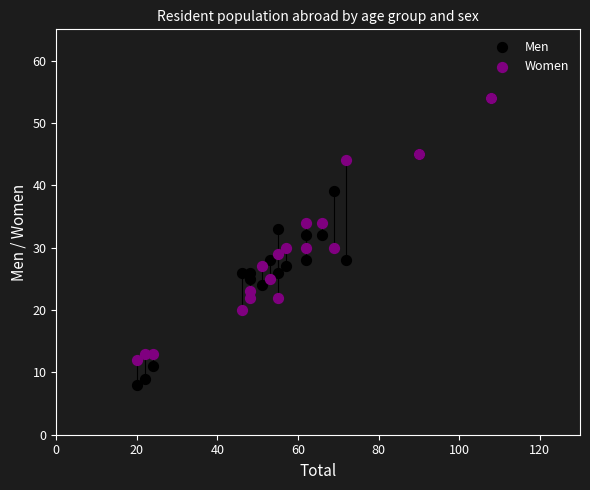

What are all the series names shown in the legend?

Men, Women